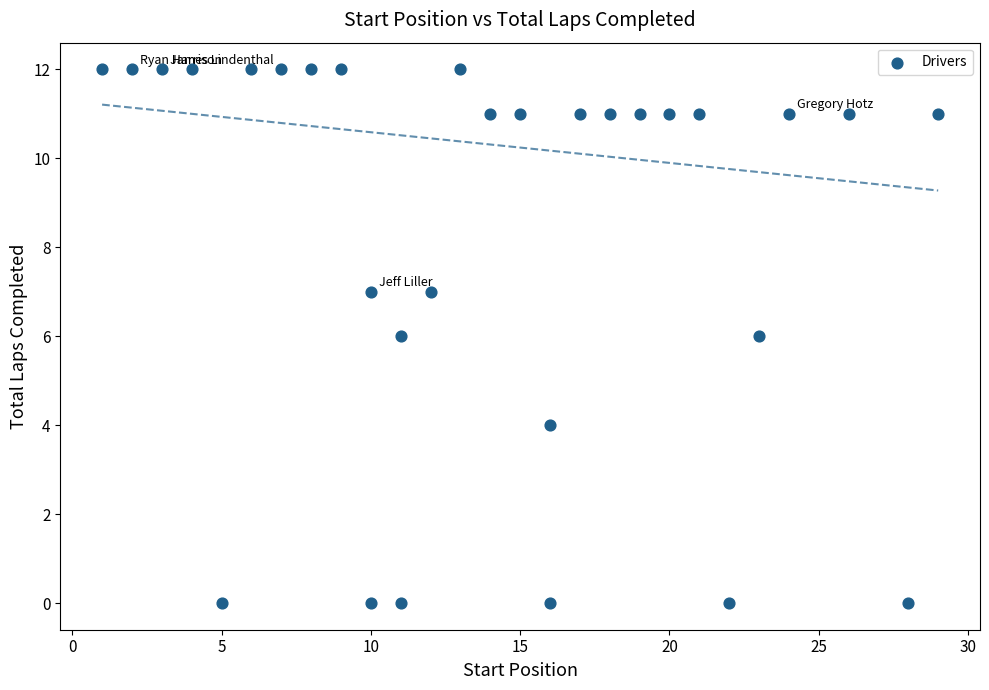

What is the range of Y values (max minus min)?

12